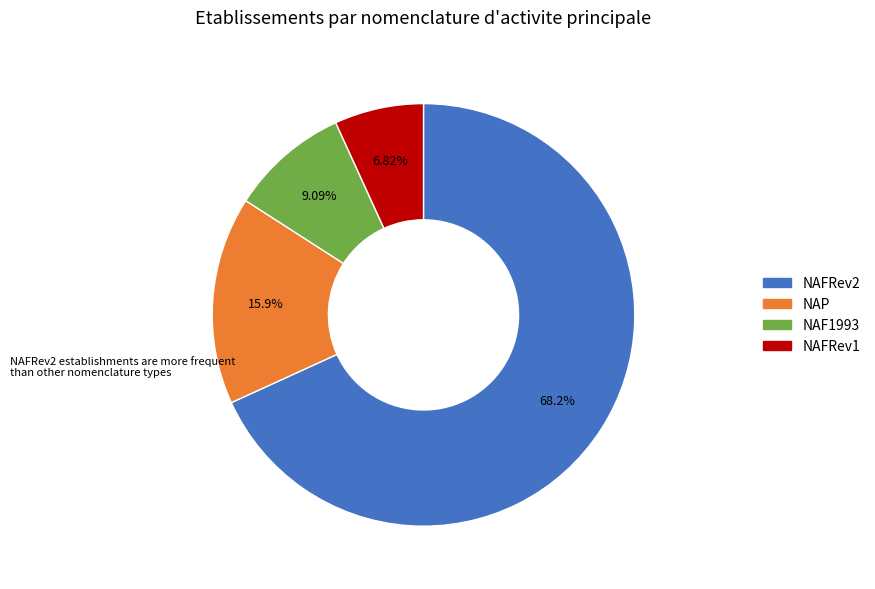

Is there any slice that represents more than half of the pie?

Yes